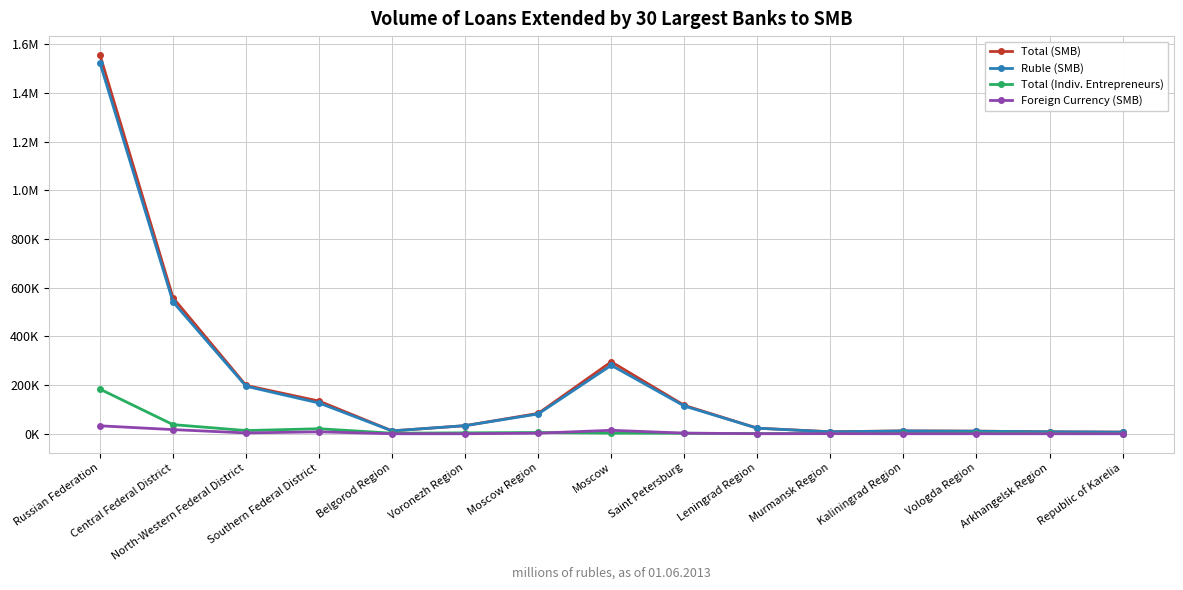

What are all the series names shown in the legend?

Total (SMB), Ruble (SMB), Total (Indiv. Entrepreneurs), Foreign Currency (SMB)